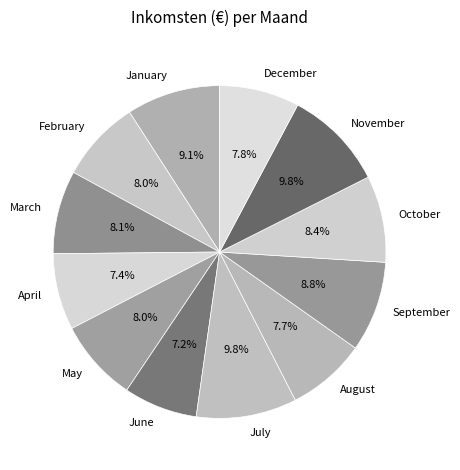

What percentage do April and July together represent?

17.2%